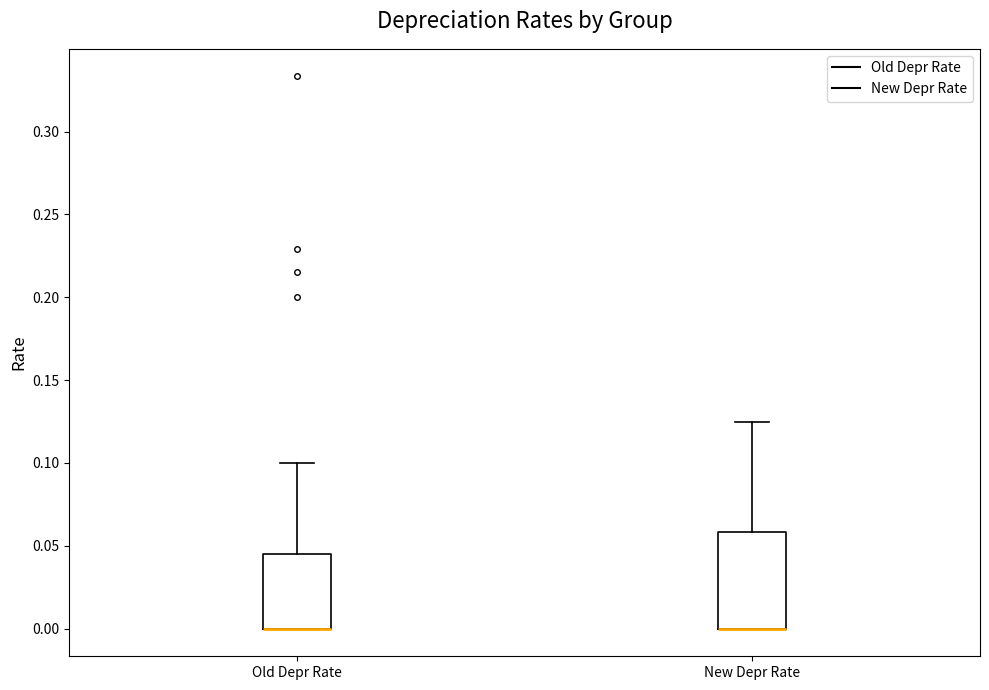

Which box is the tallest, from its lower edge to its upper edge?

New Depr Rate